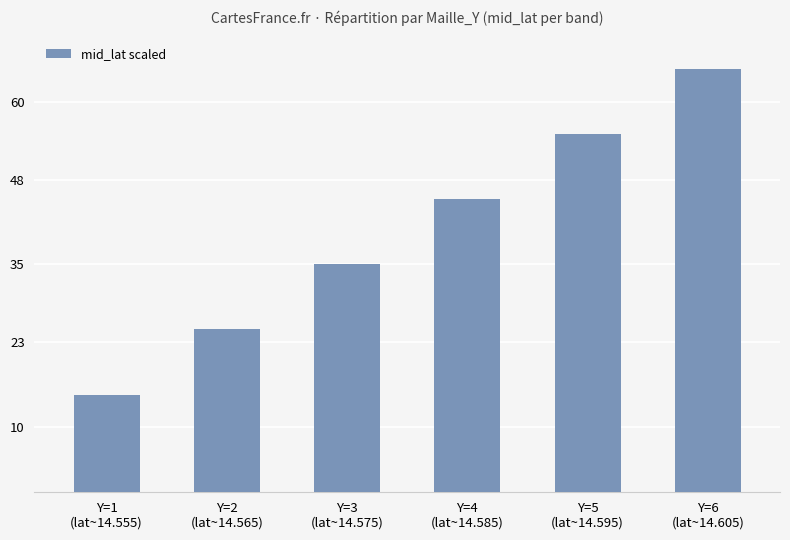

At which label does the data first exceed 45?

Y=4
(lat~14.585)